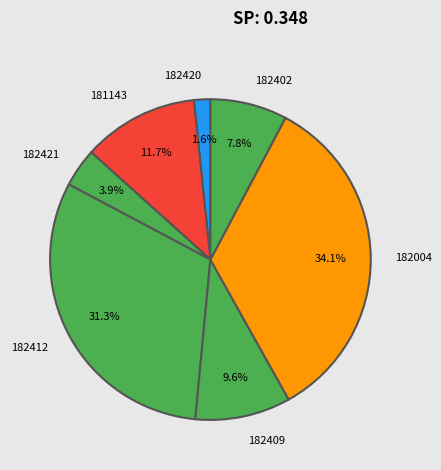

What percentage is the 182412 slice, to the nearest percent?

31%